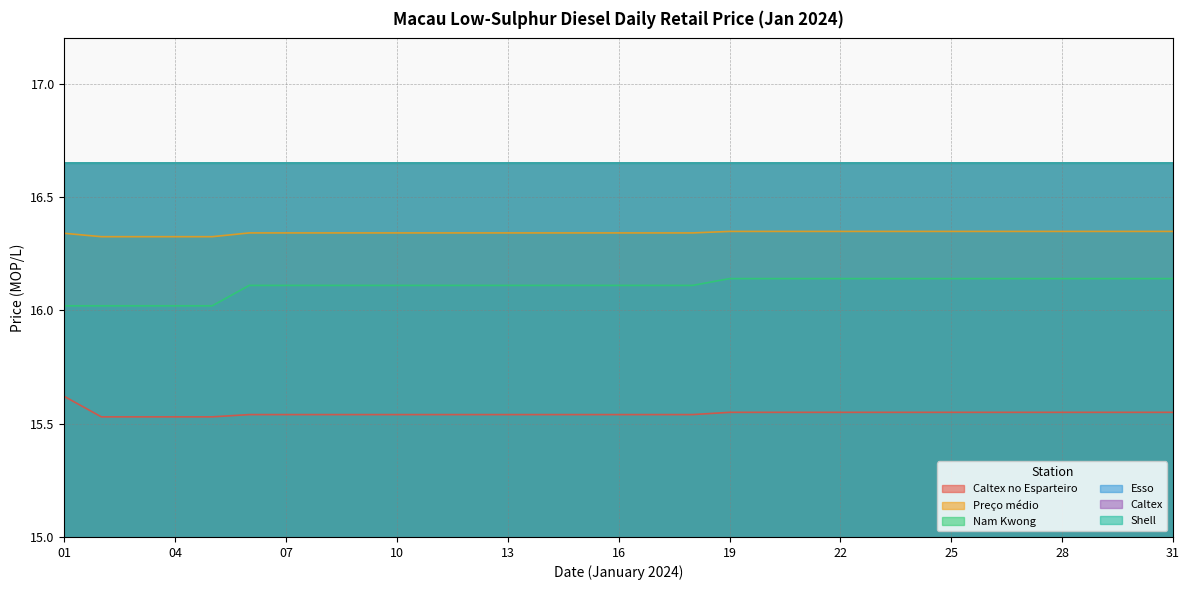

Reading left to right, what are all the values shown in this chart?

Caltex no Esparteiro: 15.6	15.5	15.5	15.5	15.5	15.5	15.5	15.5	15.5	15.5	15.5	15.5	15.5	15.5	15.5	15.5	15.5	15.5	15.6	15.6	15.6	15.6	15.6	15.6	15.6	15.6	15.6	15.6	15.6	15.6	15.6
Preço médio: 16.3	16.3	16.3	16.3	16.3	16.3	16.3	16.3	16.3	16.3	16.3	16.3	16.3	16.3	16.3	16.3	16.3	16.3	16.3	16.3	16.3	16.3	16.3	16.3	16.3	16.3	16.3	16.3	16.3	16.3	16.3
Nam Kwong: 16.0	16.0	16.0	16.0	16.0	16.1	16.1	16.1	16.1	16.1	16.1	16.1	16.1	16.1	16.1	16.1	16.1	16.1	16.1	16.1	16.1	16.1	16.1	16.1	16.1	16.1	16.1	16.1	16.1	16.1	16.1